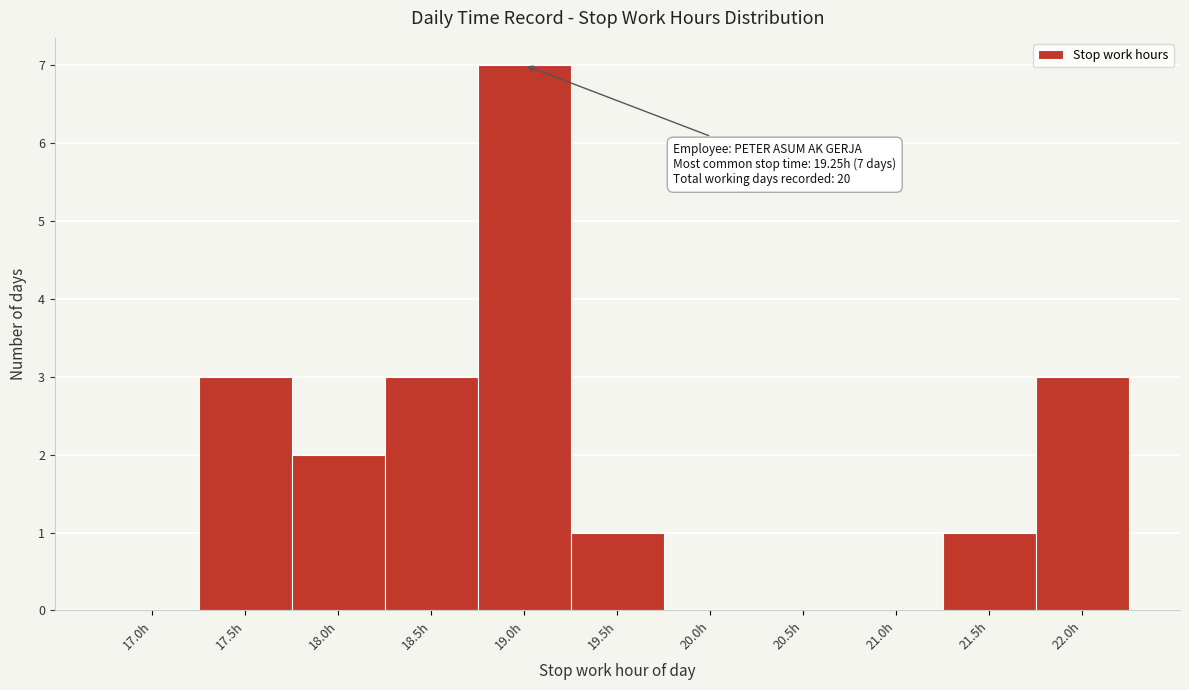

Reading right to left, transcribe all the data shown in this chart.

22.0h=3	21.5h=1	21.0h=0	20.5h=0	20.0h=0	19.5h=1	19.0h=7	18.5h=3	18.0h=2	17.5h=3	17.0h=0